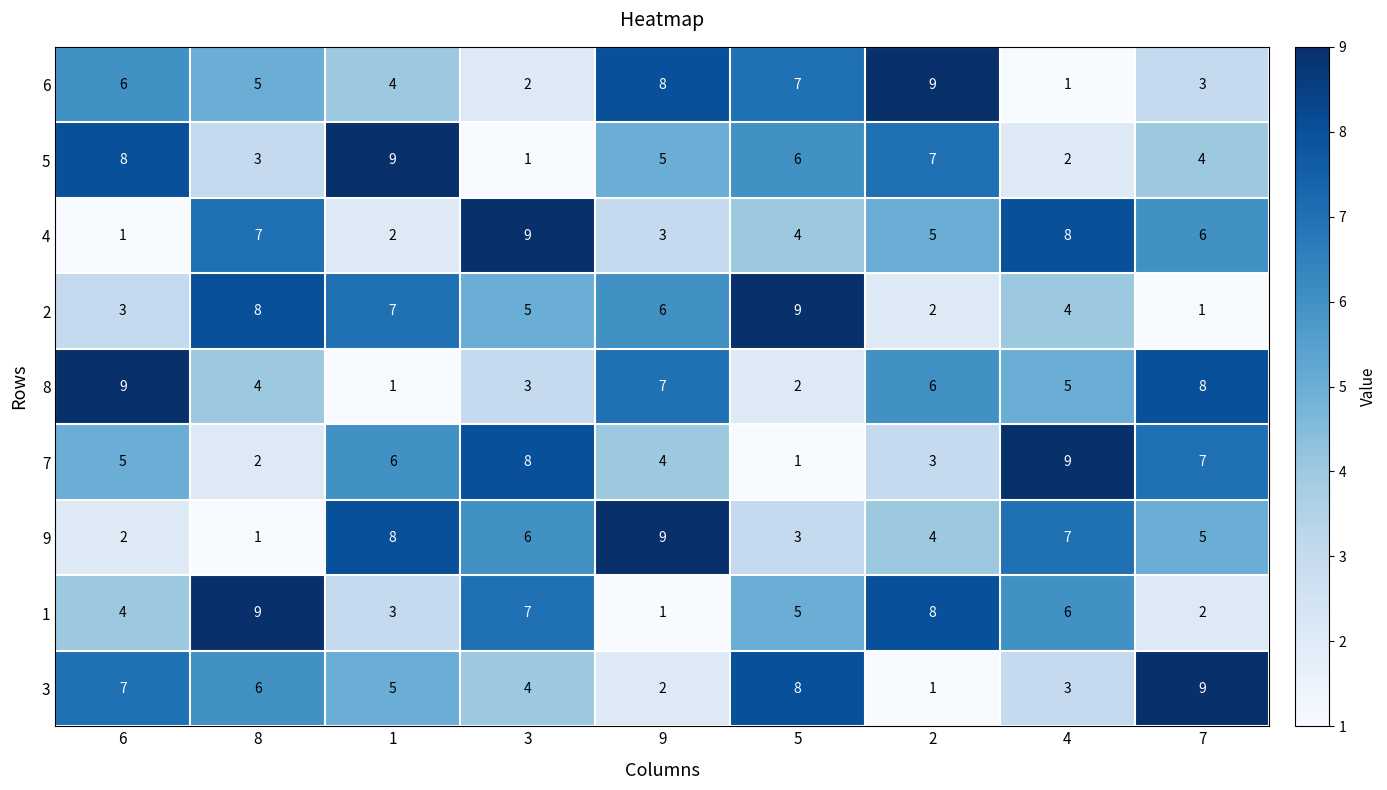

Is it true that 2 equals 9 at 5?

True